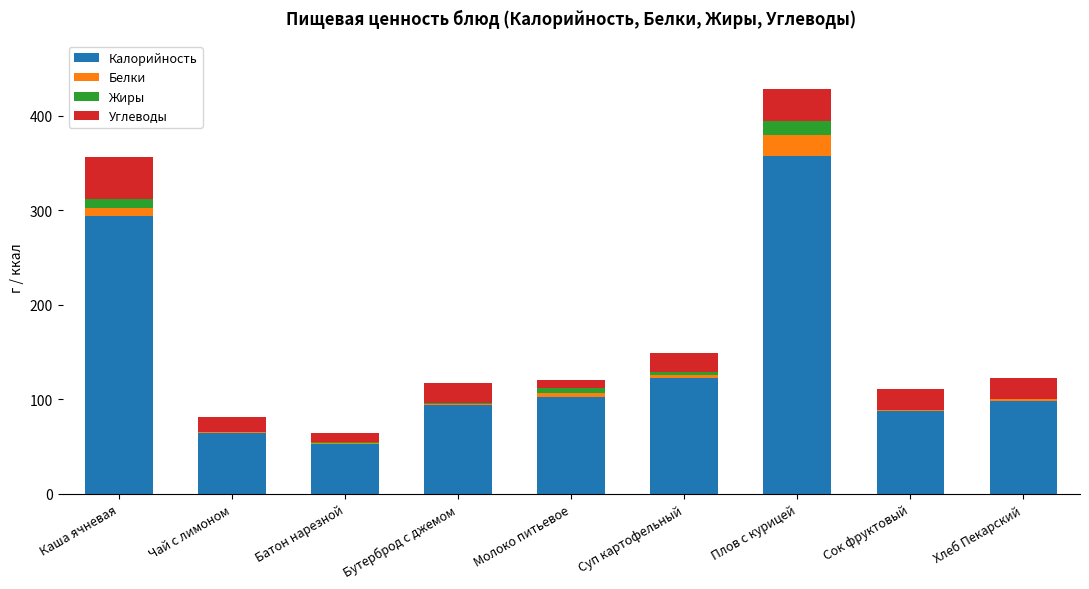

At which label is Калорийность closest to 204?

Суп картофельный